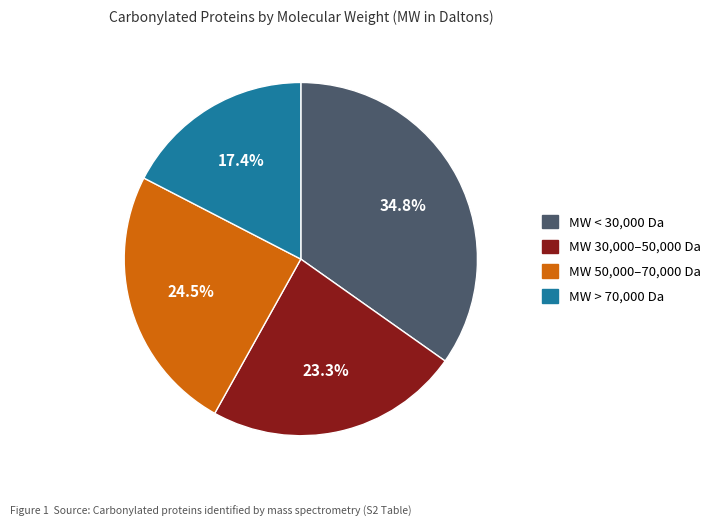

Does any single category account for the majority?

No